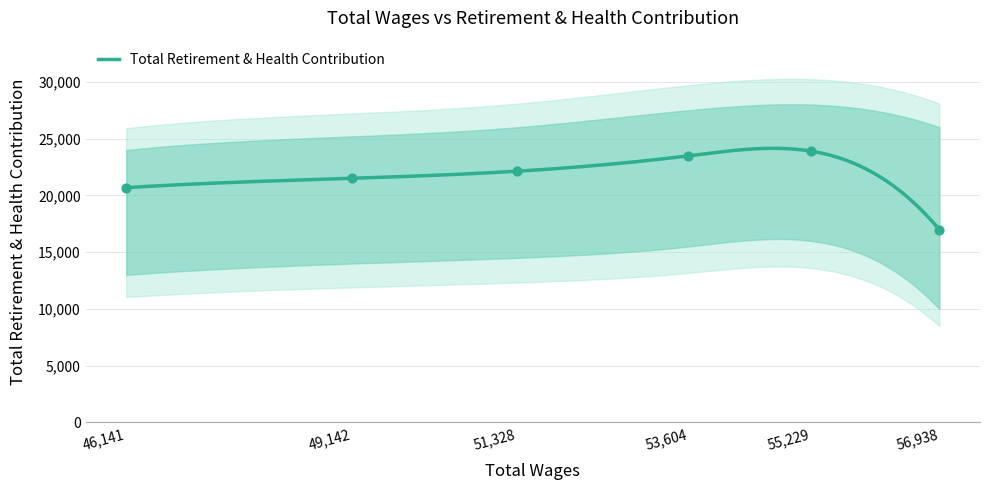

Approximately how many times larger is the value at 46141.0 compared to 56938.0?

1.2